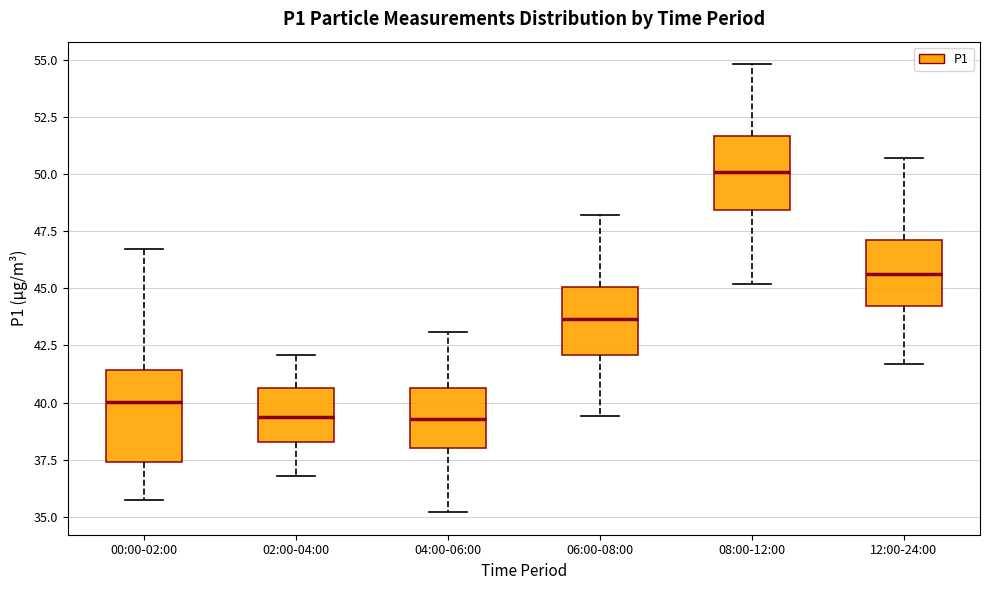

Comparing the boxes themselves (not the whiskers), which one is the tallest?

00:00-02:00